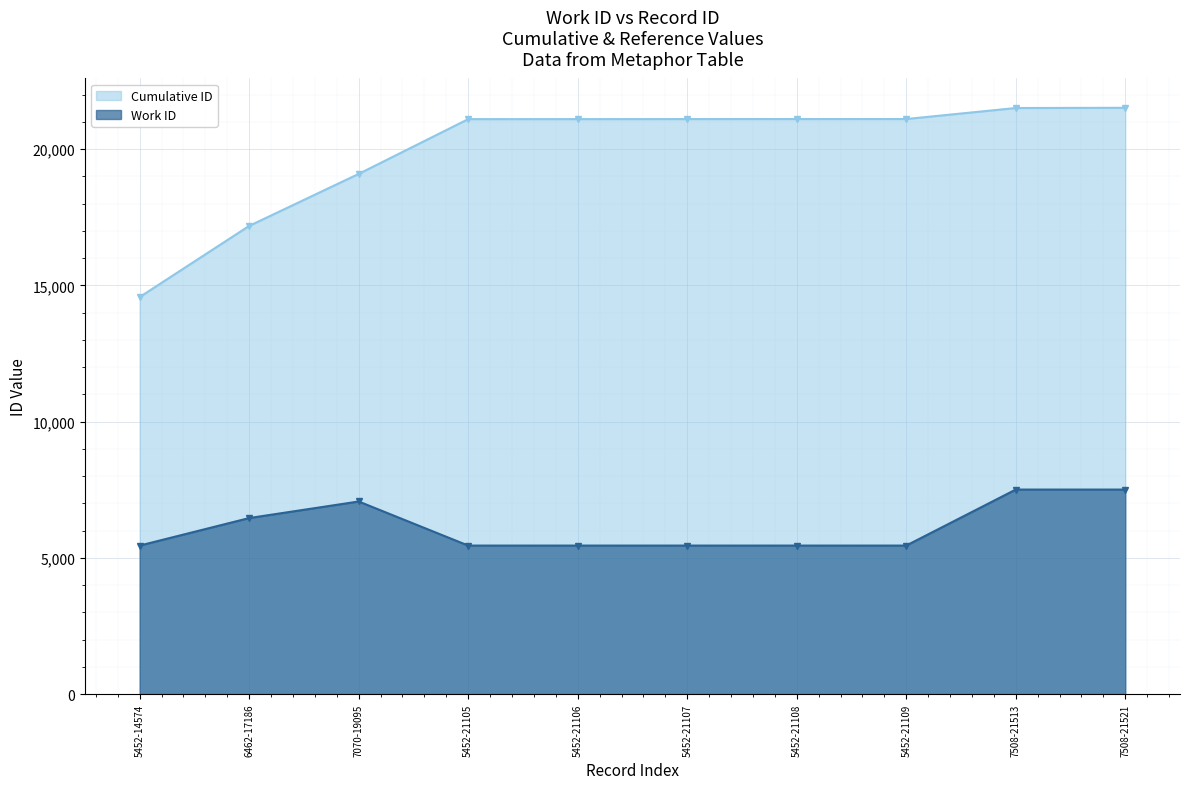

What is the sum of all Cumulative ID values?

199424